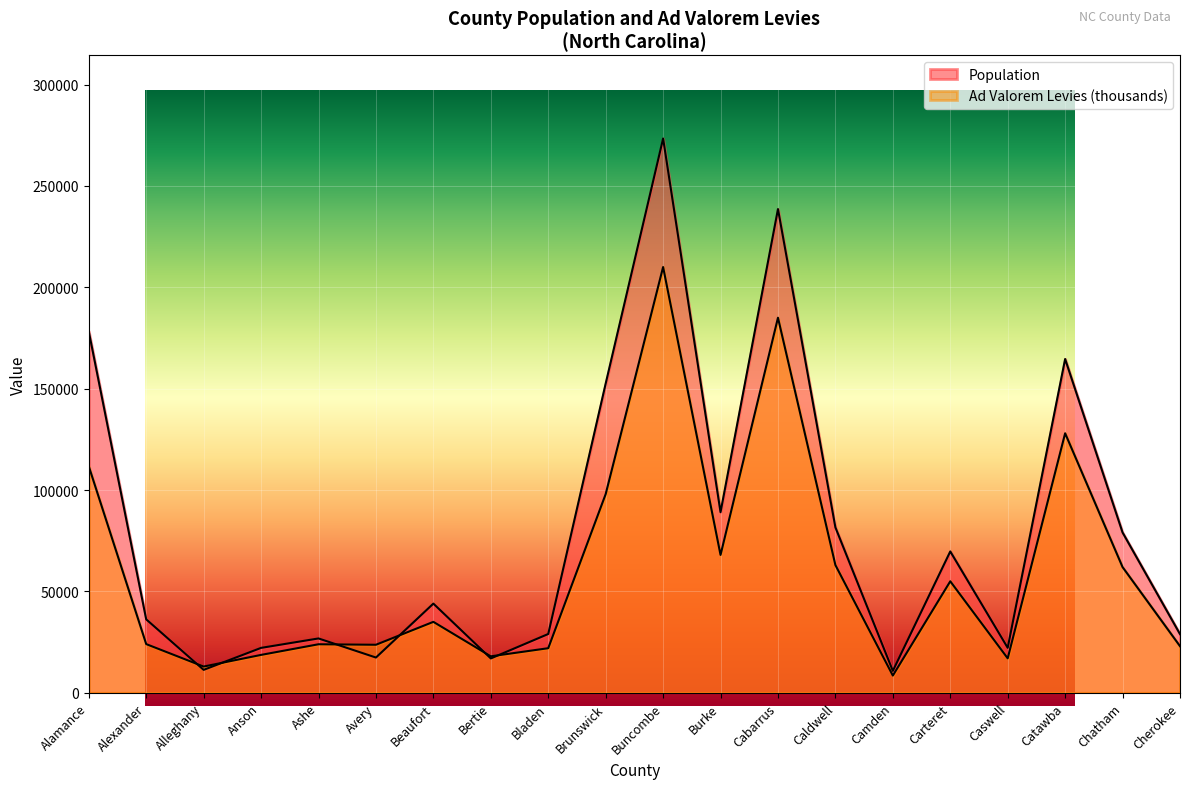

What is the value of the 16th point from the left?

69721